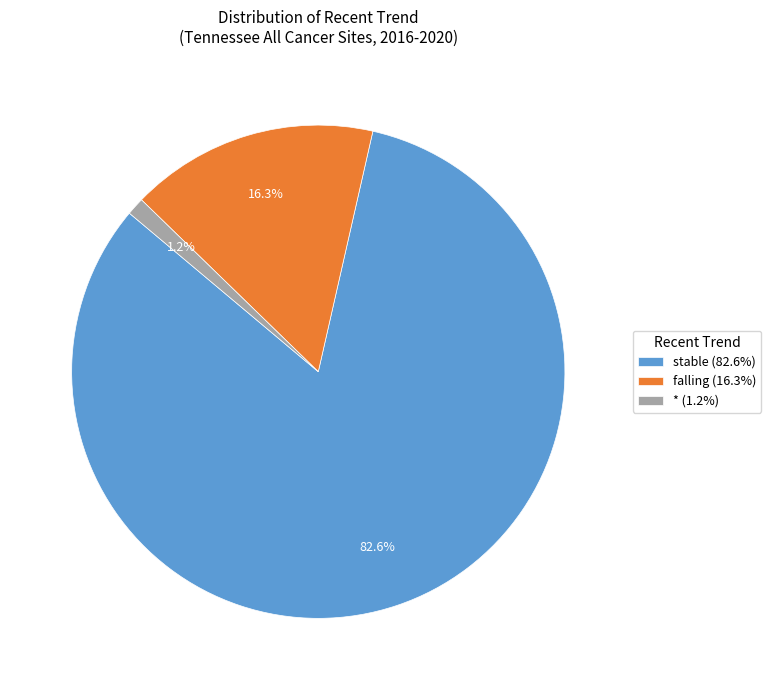

To the nearest percent, what is the difference between the largest and smallest slice percentages?

81%